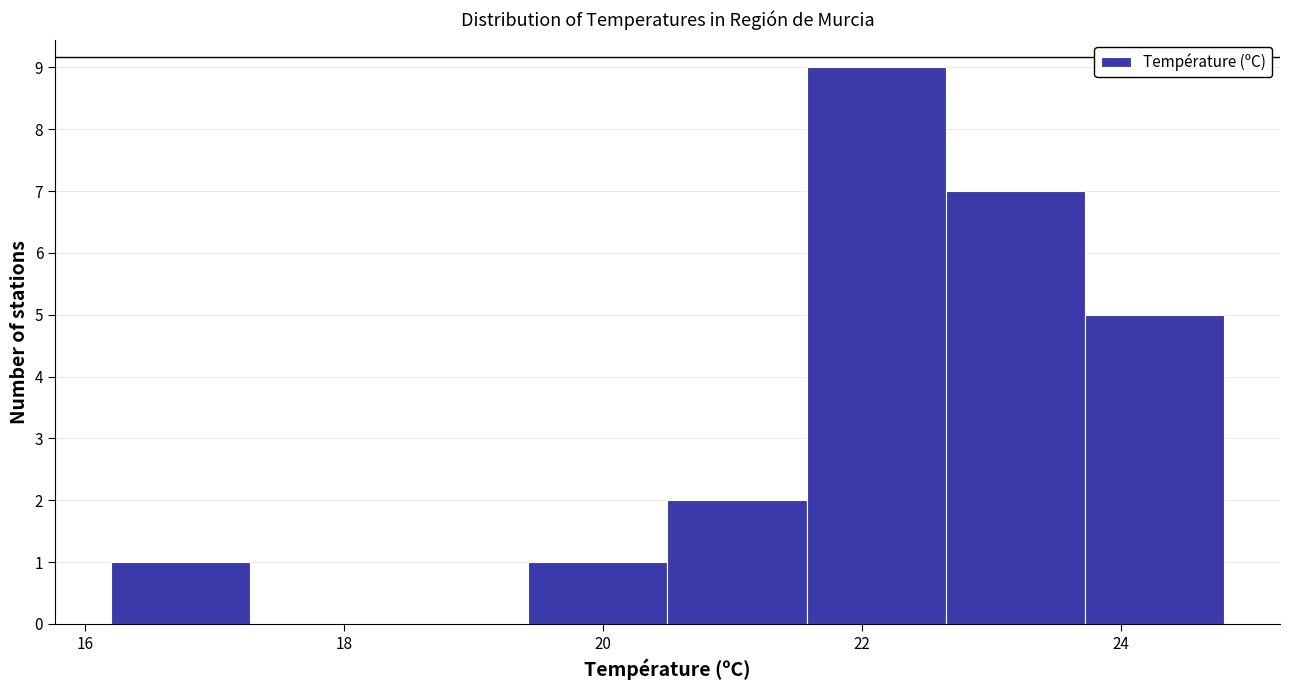

How tall is the bar that spans 20.6 to 21.6 on the x-axis? Neither the bar edges nor the heights are printed on the chart, so give them approximately, as read against the axes.

2